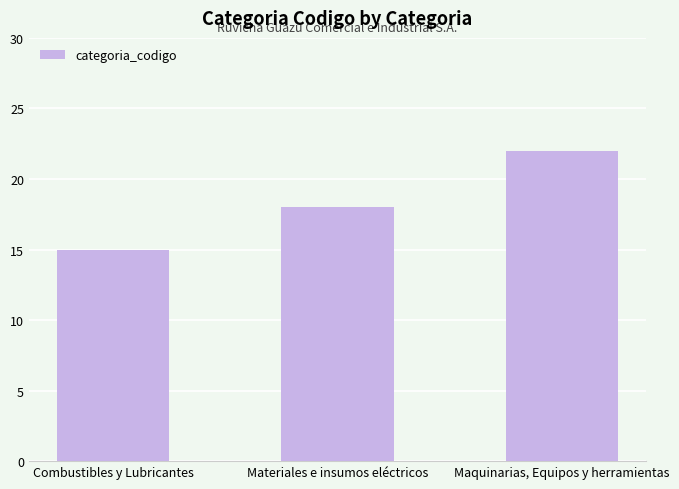

The chart shows a value of 18 at Materiales e insumos eléctricos. True or false?

True